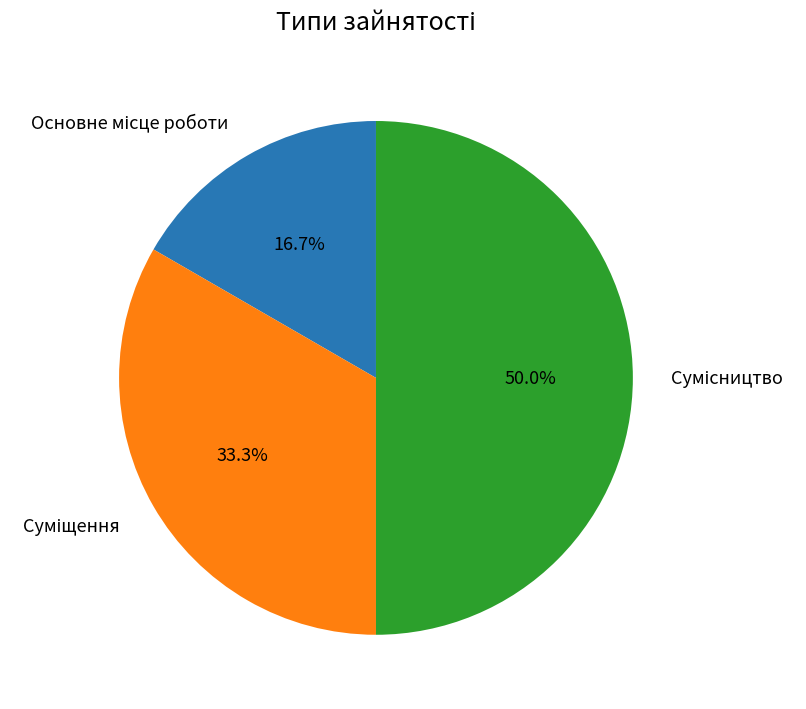

What is the change in value from Суміщення to Сумісництво?

+1